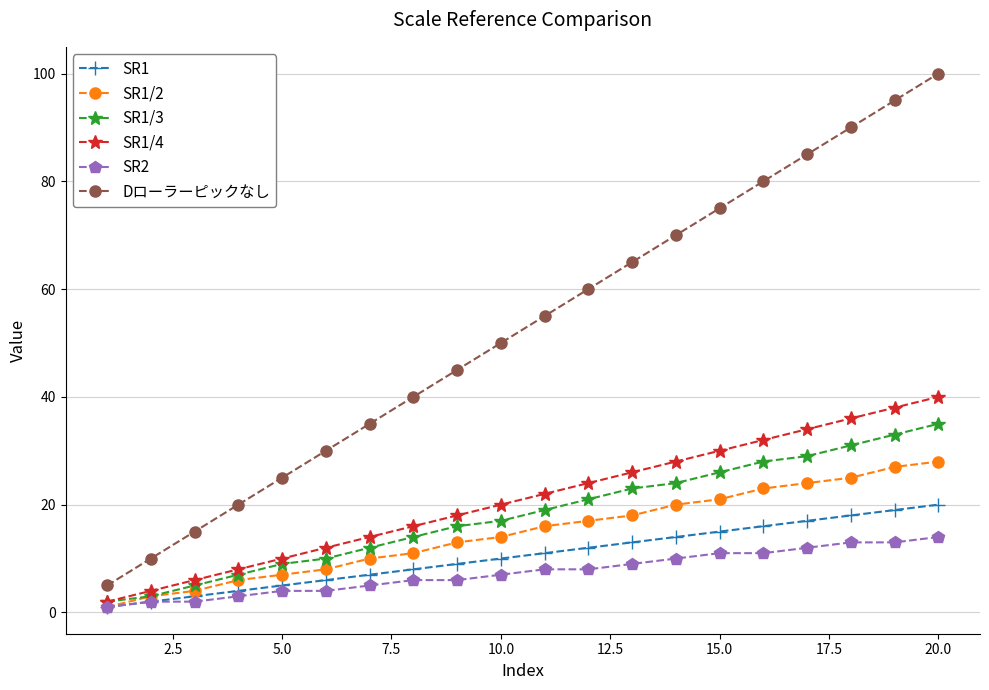

Which series has the largest total across all categories?

Dローラーピックなし